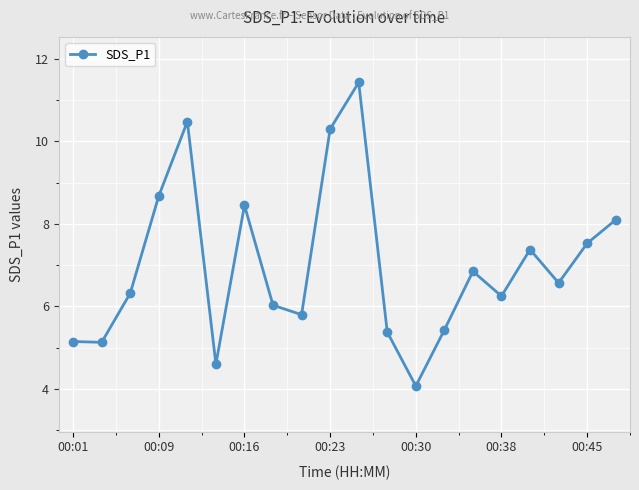

True or false: the data has more than 2 interior local peaks.

True